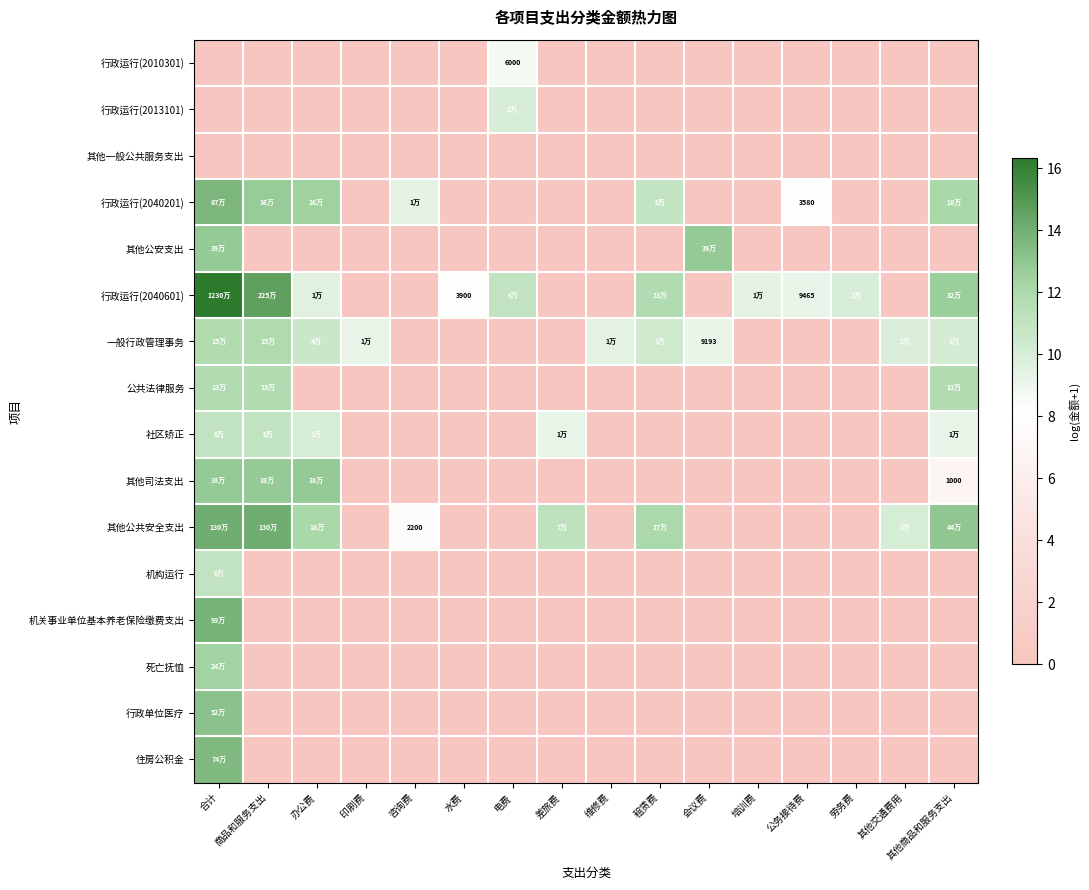

Is it true that 一般行政管理事务 equals 16.2 at 维修费?

False